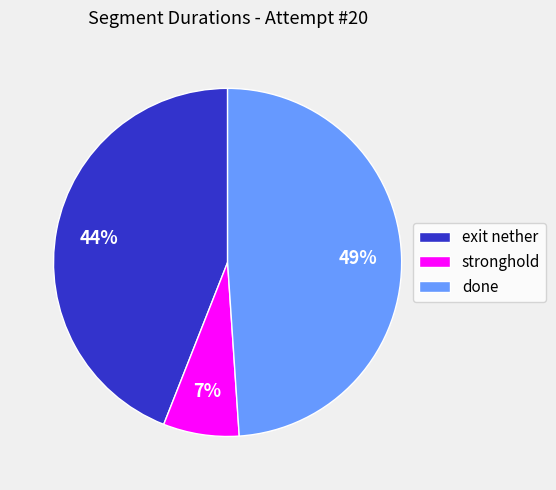

Rank the categories by value from lowest to highest.

stronghold, exit nether, done